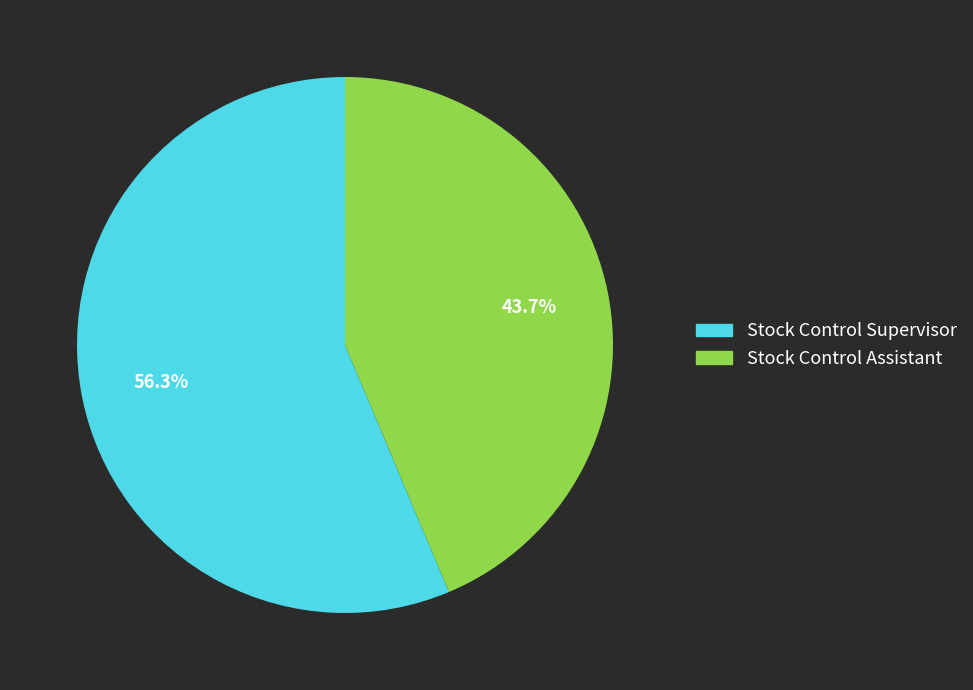

How many segments does this pie chart have?

2